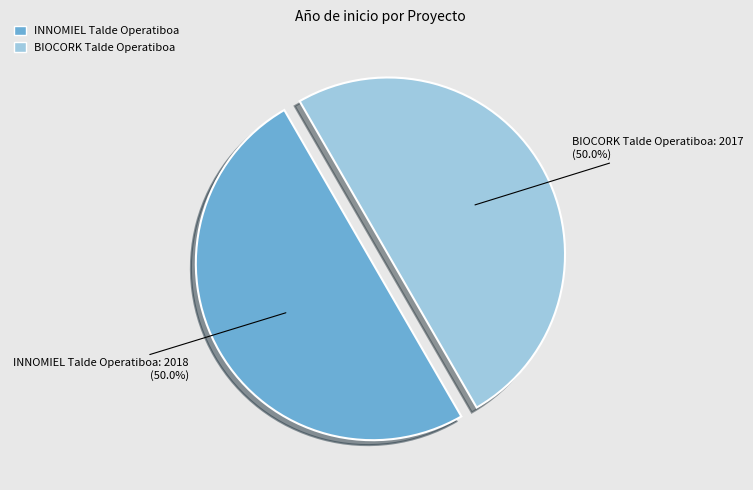

True or false: INNOMIEL Talde Operatiboa accounts for 57% of the total.

False